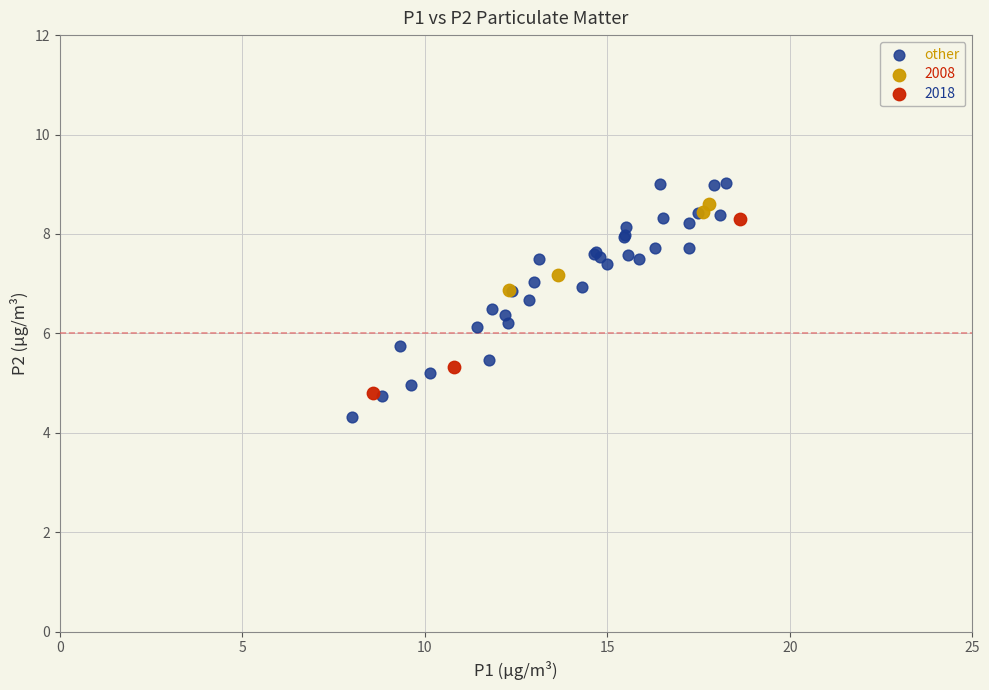

Which series has the largest Y range (max minus min)?

other